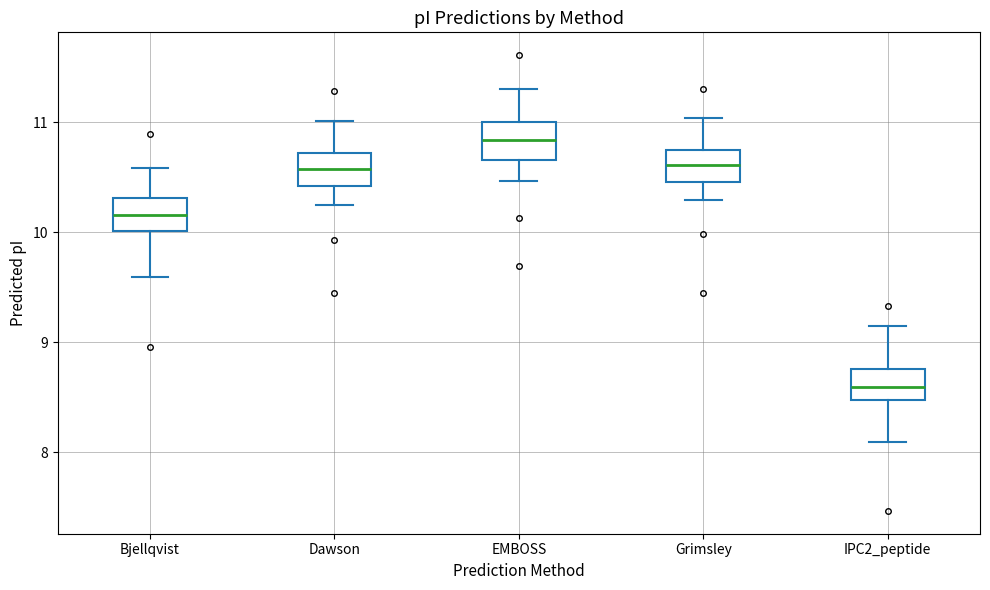

Reading left to right, read every box against the y-axis: the position of its median line, the range the box covers, and the ends of its whiskers. The values are not printed on the chart, so give them approximately, as read against the axis.

Bjellqvist: median 10.2, box 10.0 to 10.3, whiskers 9.6 to 10.6
Dawson: median 10.6, box 10.4 to 10.7, whiskers 10.2 to 11.0
EMBOSS: median 10.8, box 10.7 to 11.0, whiskers 10.5 to 11.3
Grimsley: median 10.6, box 10.5 to 10.7, whiskers 10.3 to 11.0
IPC2_peptide: median 8.6, box 8.5 to 8.8, whiskers 8.1 to 9.2